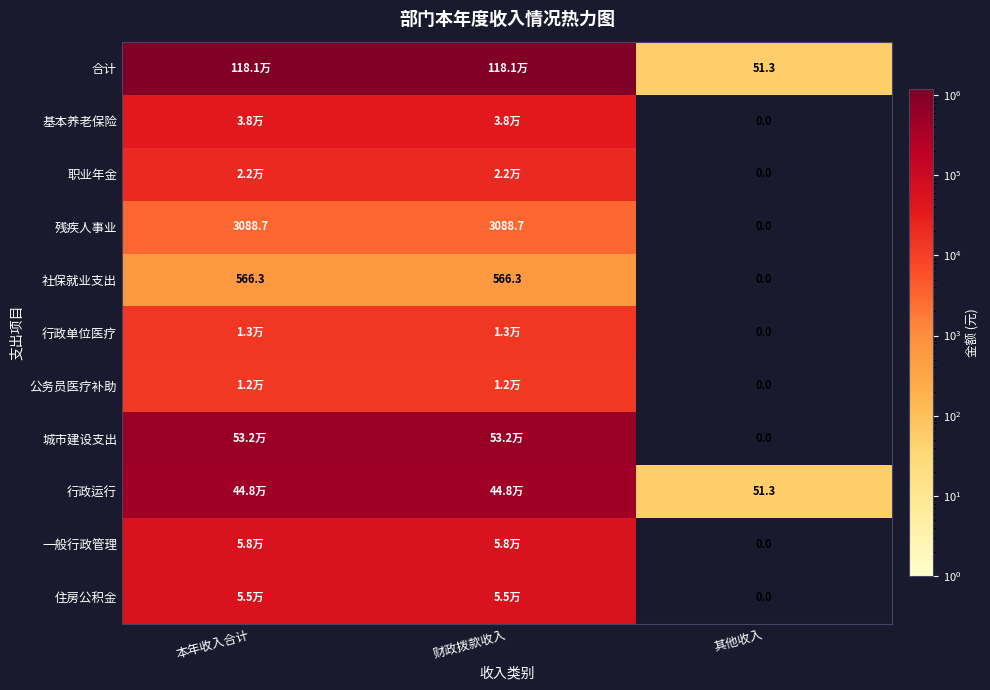

What is the total value across all series at 其他收入?

102.6